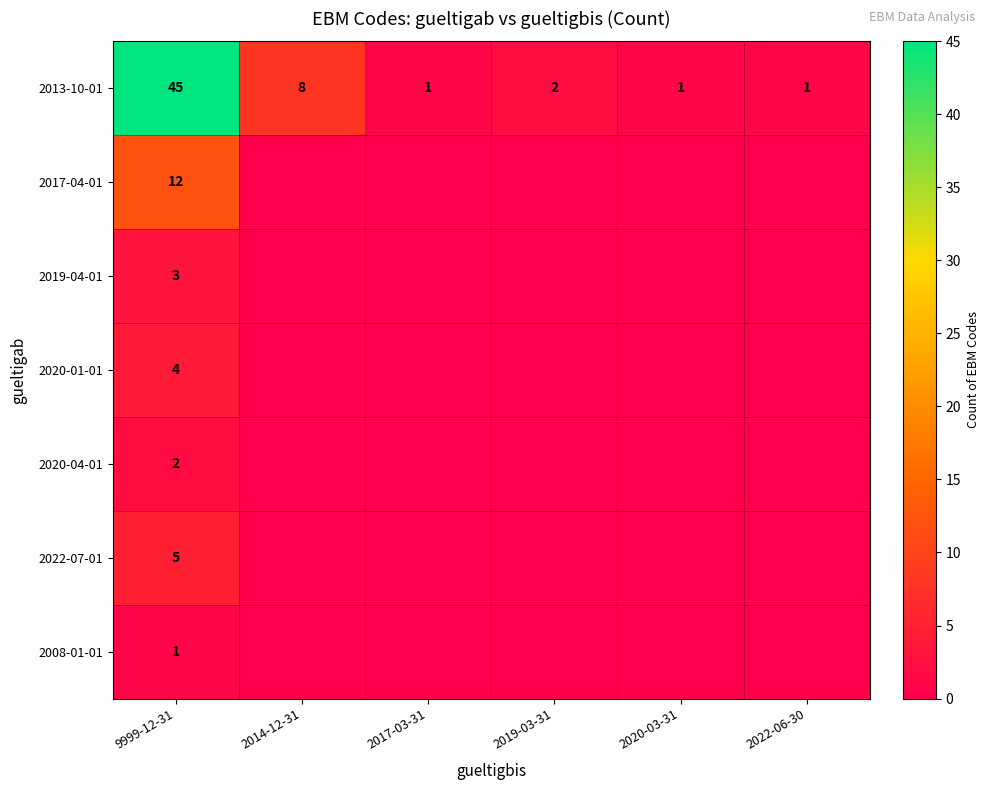

What is the average value of the 2013-10-01 series?

10